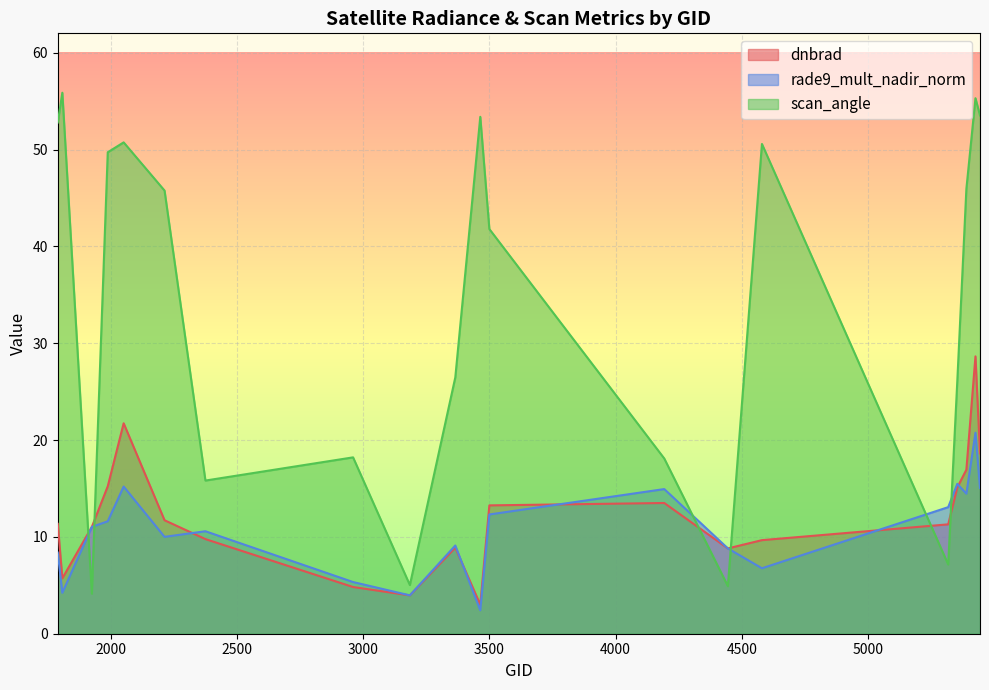

Which series has the largest total across all categories?

scan_angle